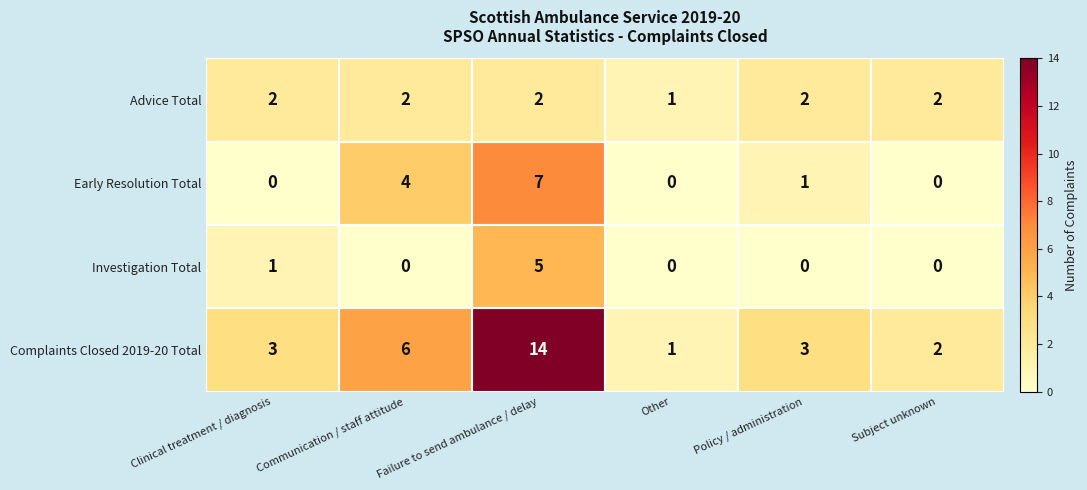

Which label corresponds to the largest value in the chart?

Failure to send ambulance / delay